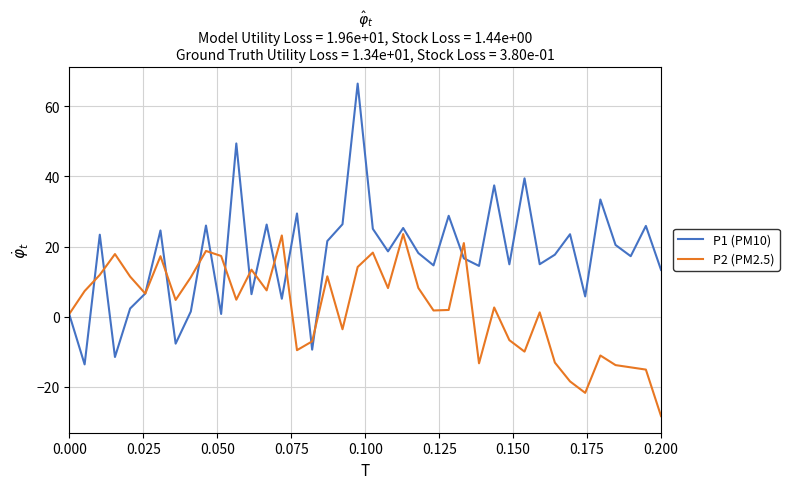

List the series in order of their peak value, lowest first.

P2 (PM2.5), P1 (PM10)